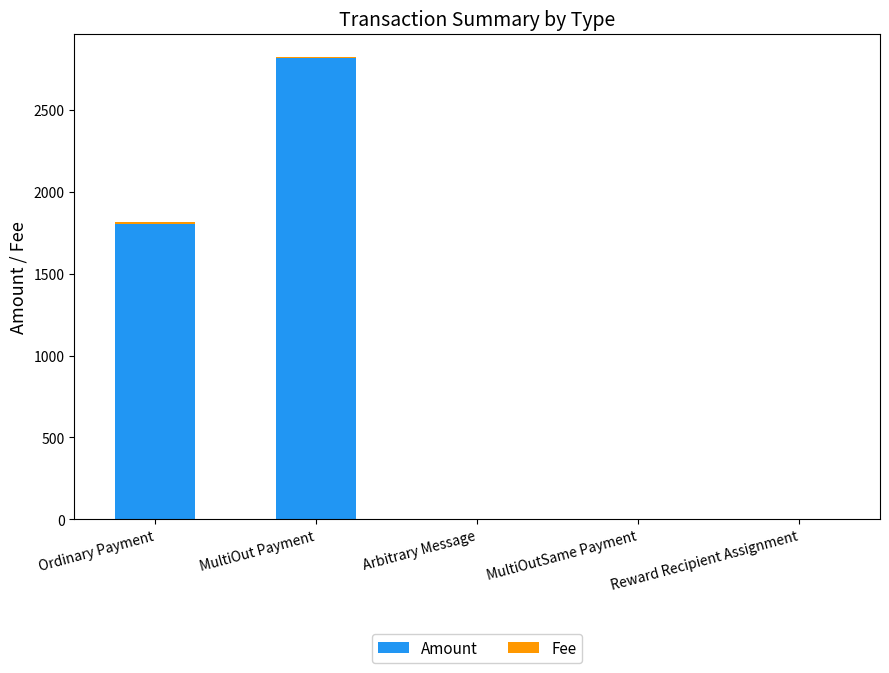

At which category is the sum across all series the highest?

MultiOut Payment